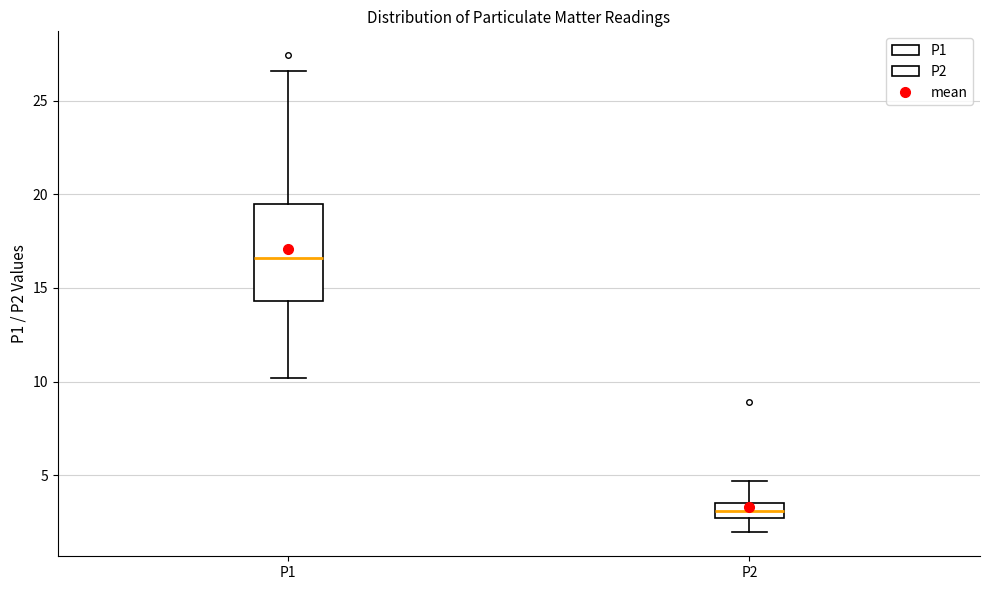

Where does the upper whisker of the box for P2 end on the y-axis? The values are not printed on the chart, so give them approximately, as read against the axis.

4.5